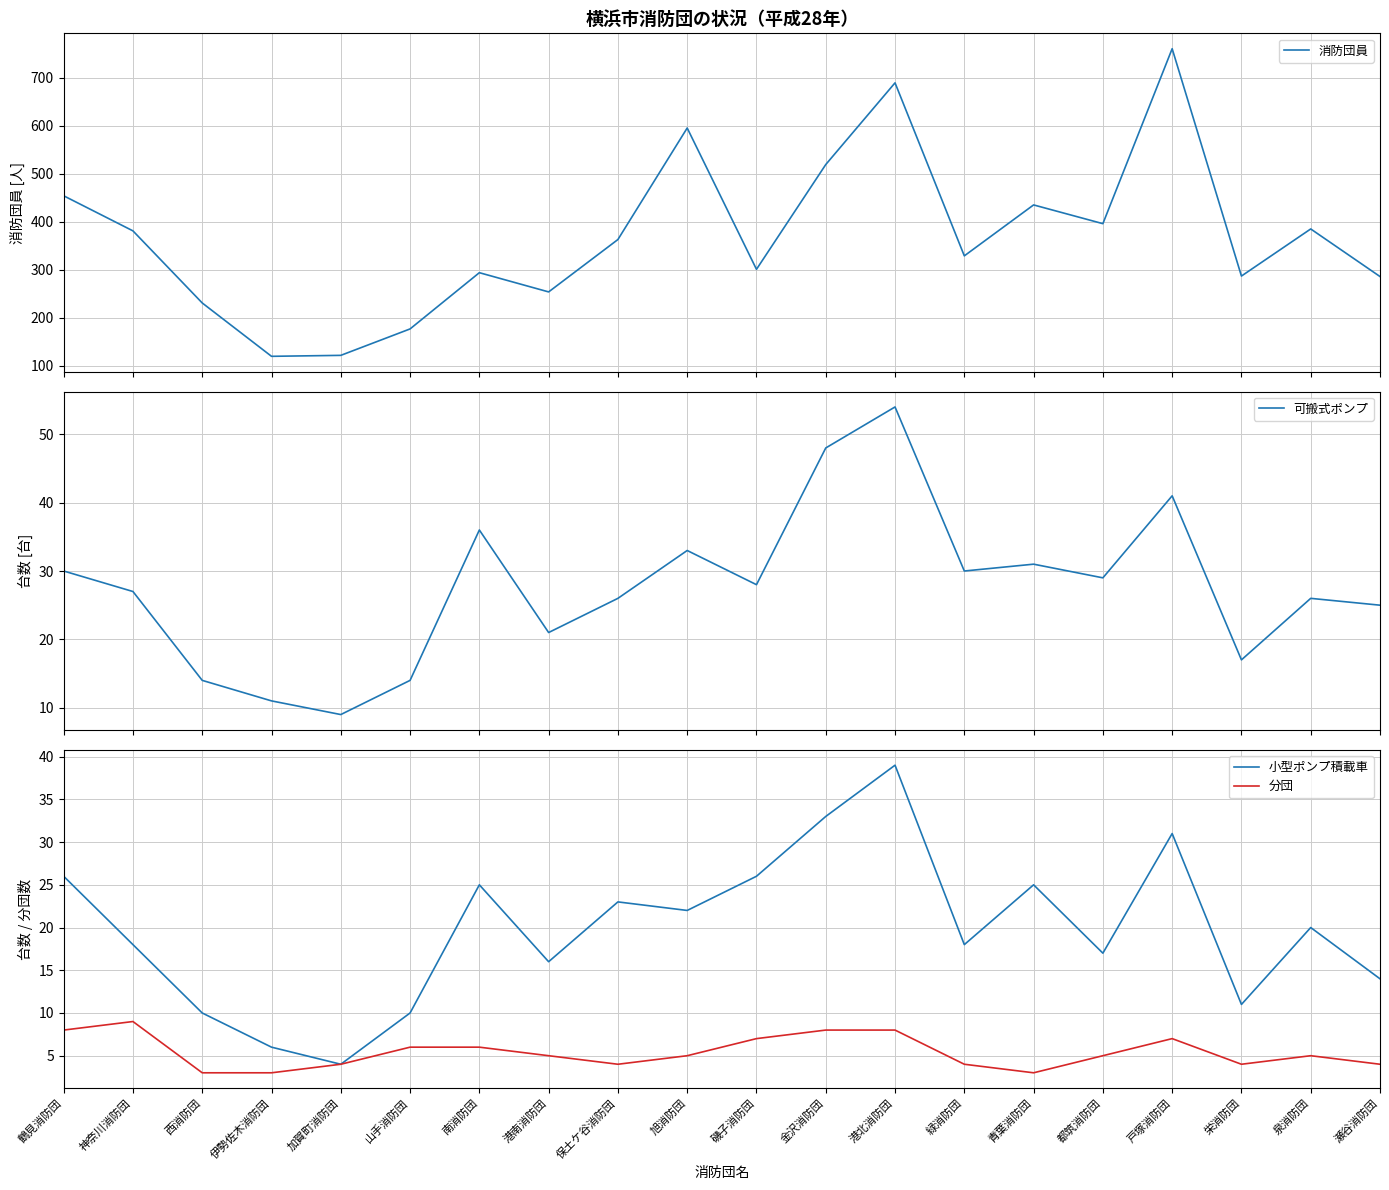

In 分団, how many points are higher than both neighbors (excluding endpoints)?

3